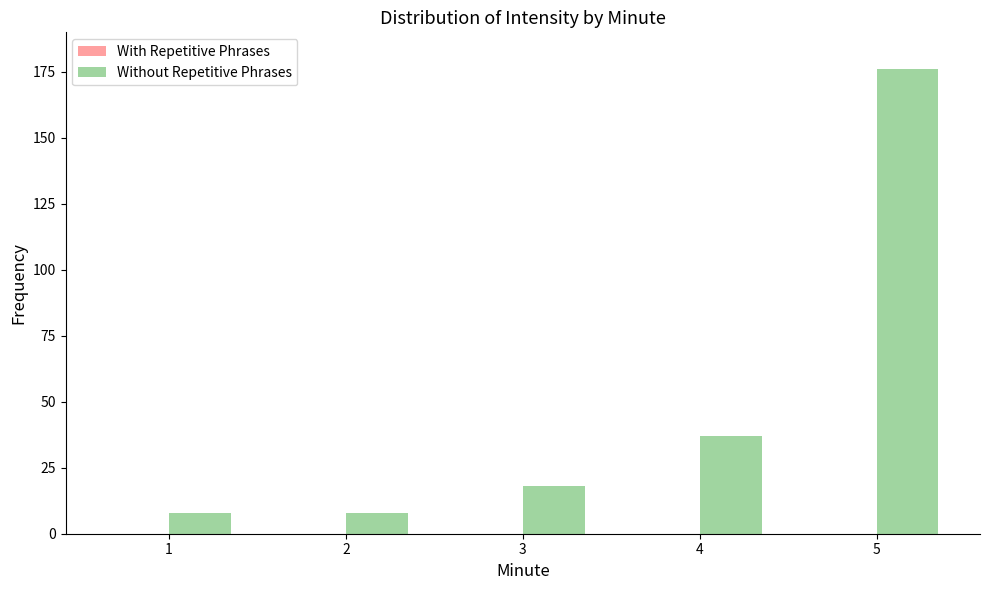

Reading left to right, what are all the values shown in this chart?

1=8	2=8	3=18	4=37	5=176